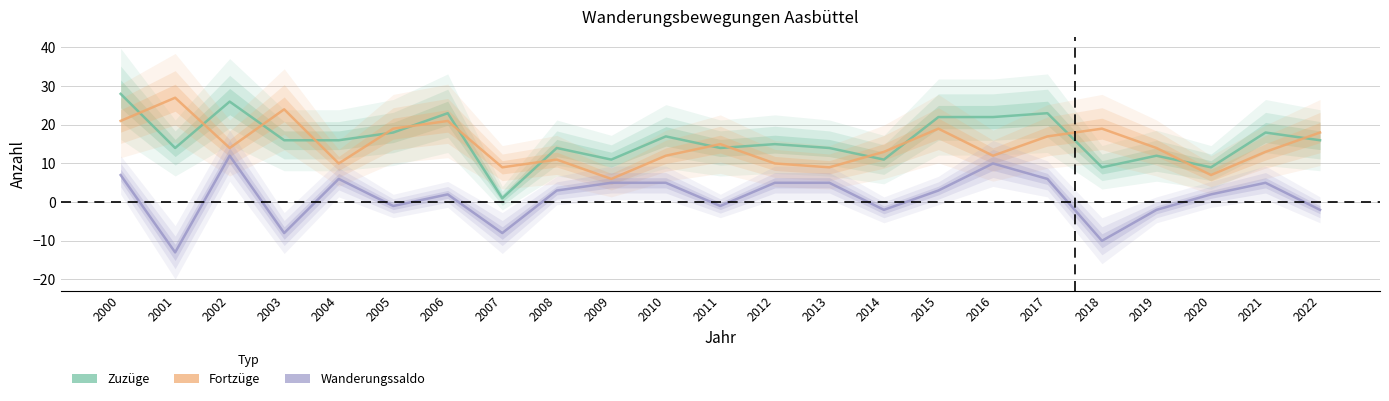

Between 2003 and 2002, which is larger?

2002